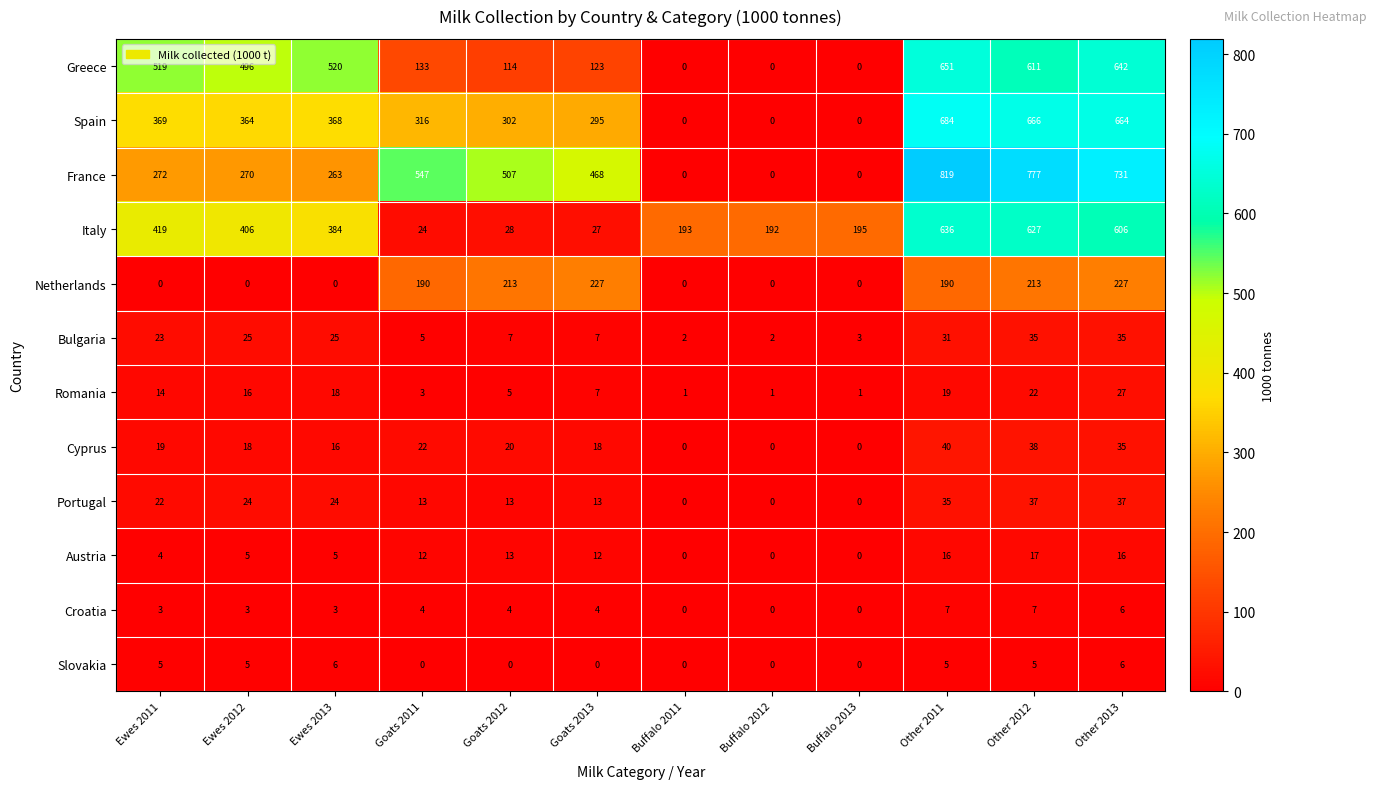

What is the difference between the maximum and second lowest values in the Portugal series?

37